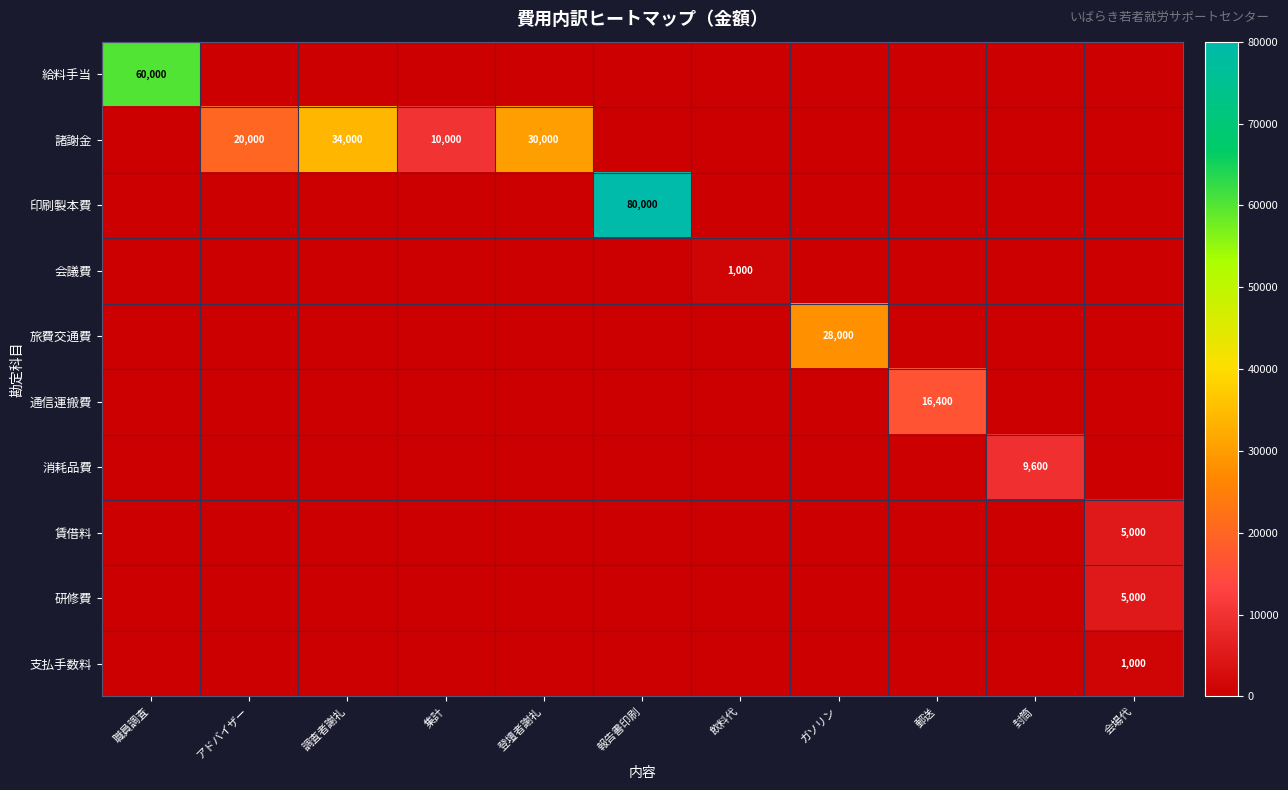

True or false: 諸謝金 has a value of 20000 at アドバイザー.

True